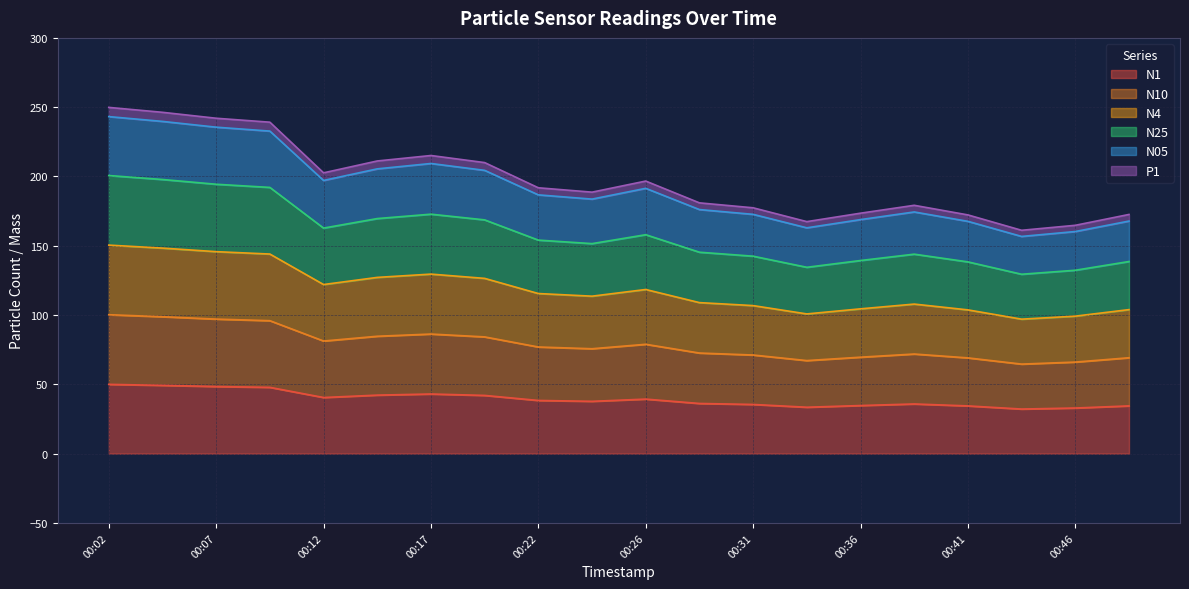

The value of N4 at 00:07 is 89.8. True or false?

False